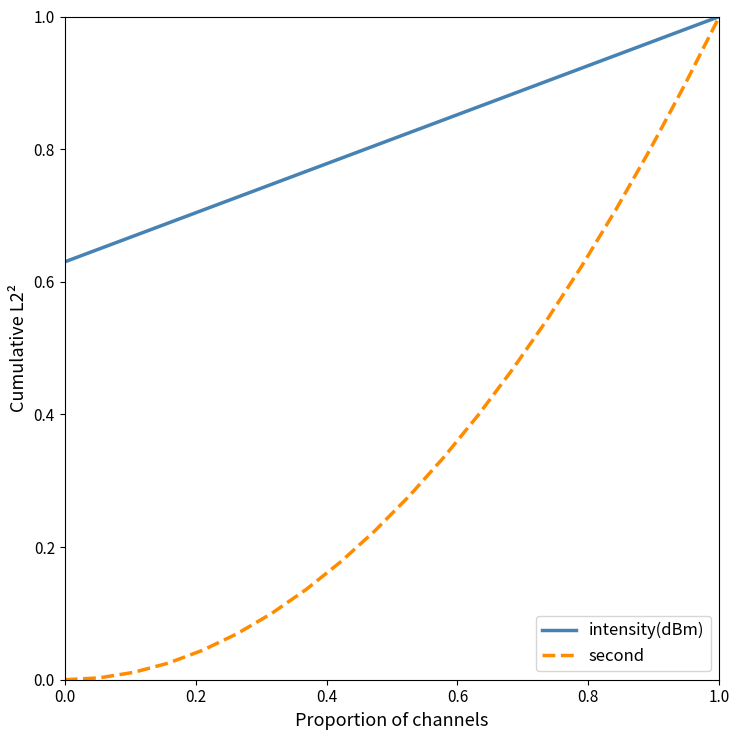

Count the number of categories in the chart.

20